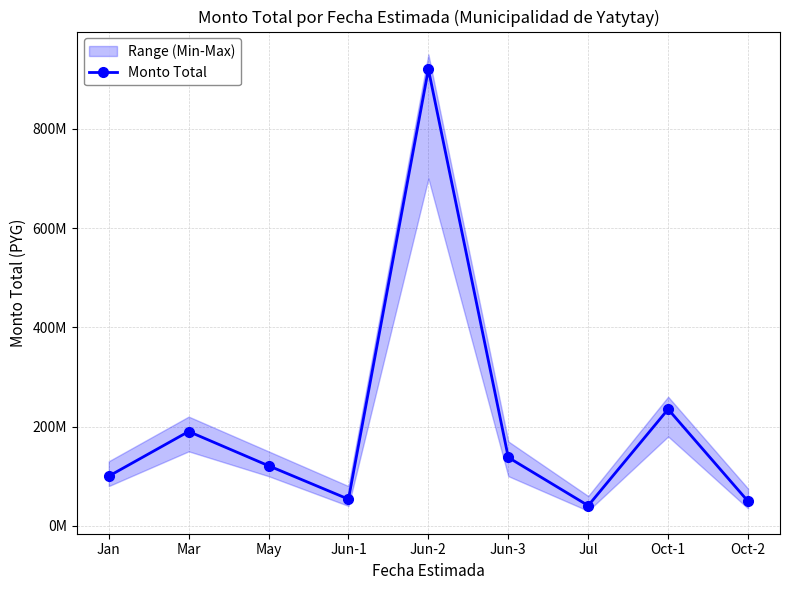

What is the maximum value shown in the chart?

919995753